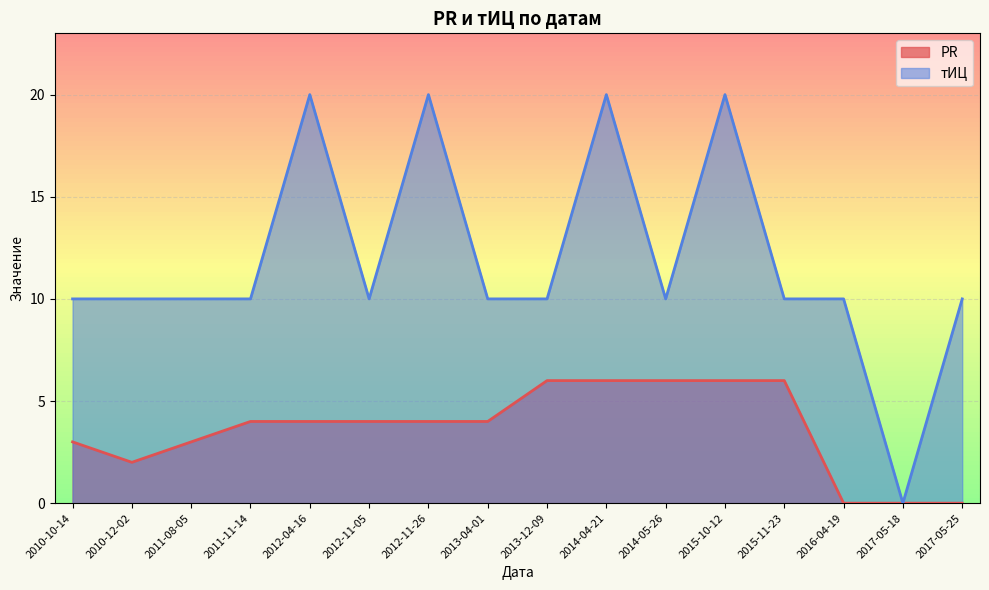

True or false: тИЦ and PR intersect in this chart.

False